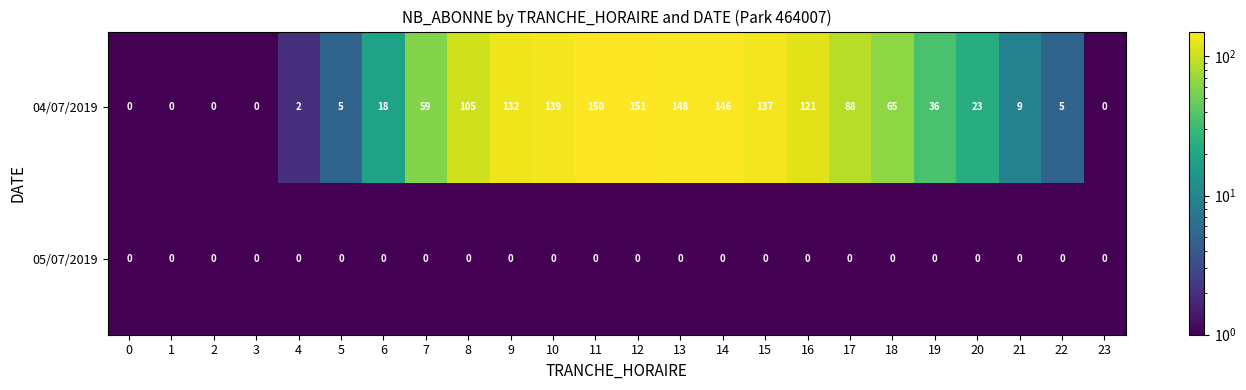

List the series in order of their peak value, highest first.

04/07/2019, 05/07/2019